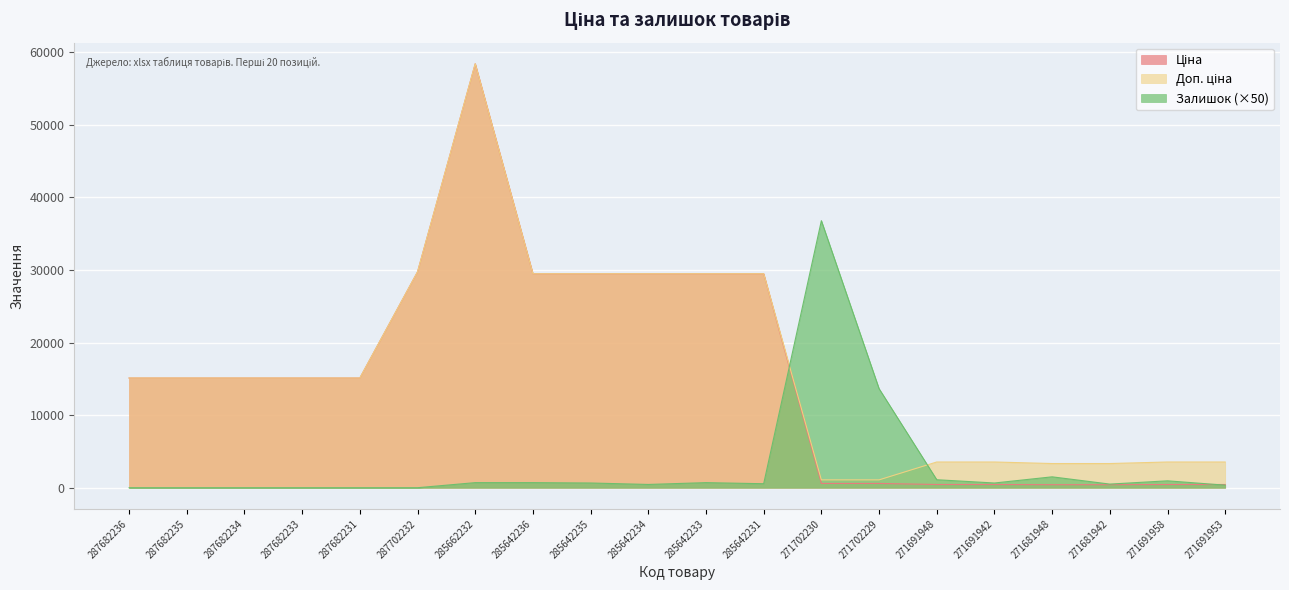

In Ціна, how many points are higher than both neighbors (excluding endpoints)?

1